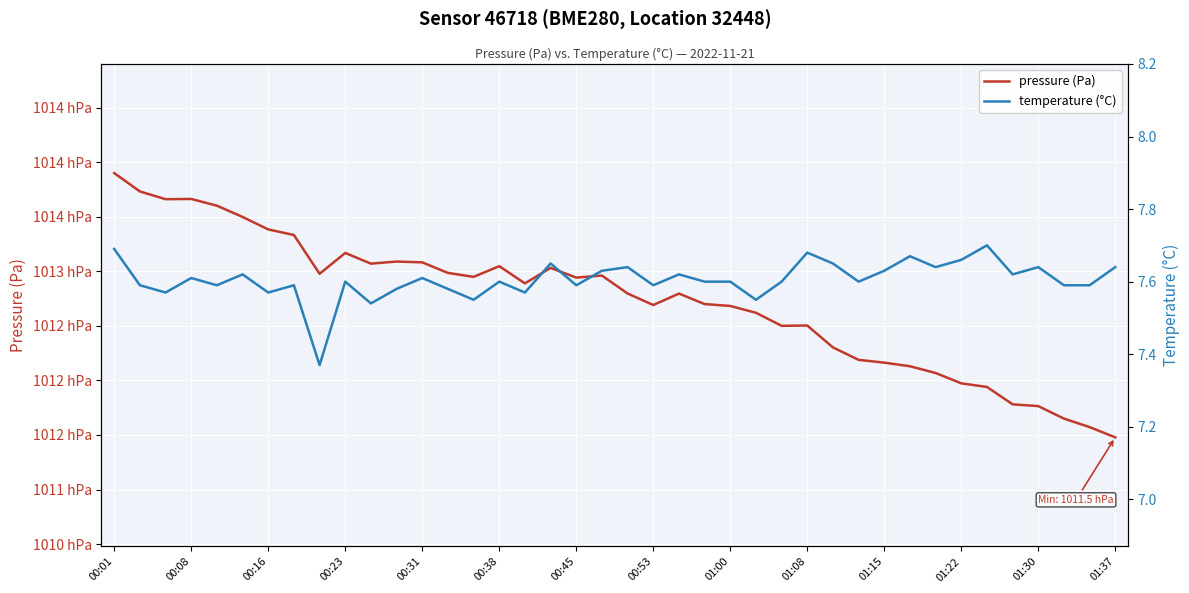

True or false: temperature (°C) and pressure (Pa) intersect in this chart.

False